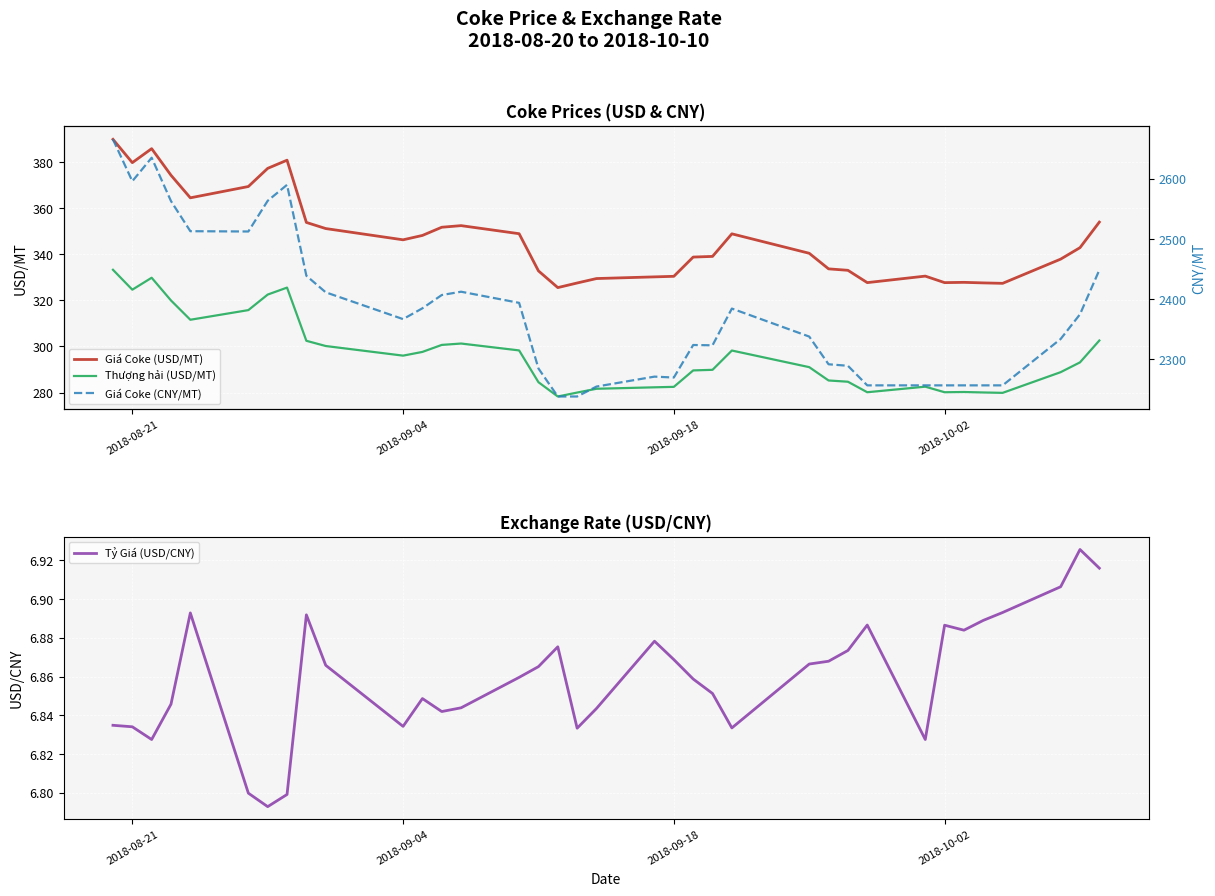

Which series has the largest range (max minus min)?

Giá Coke (CNY/MT)